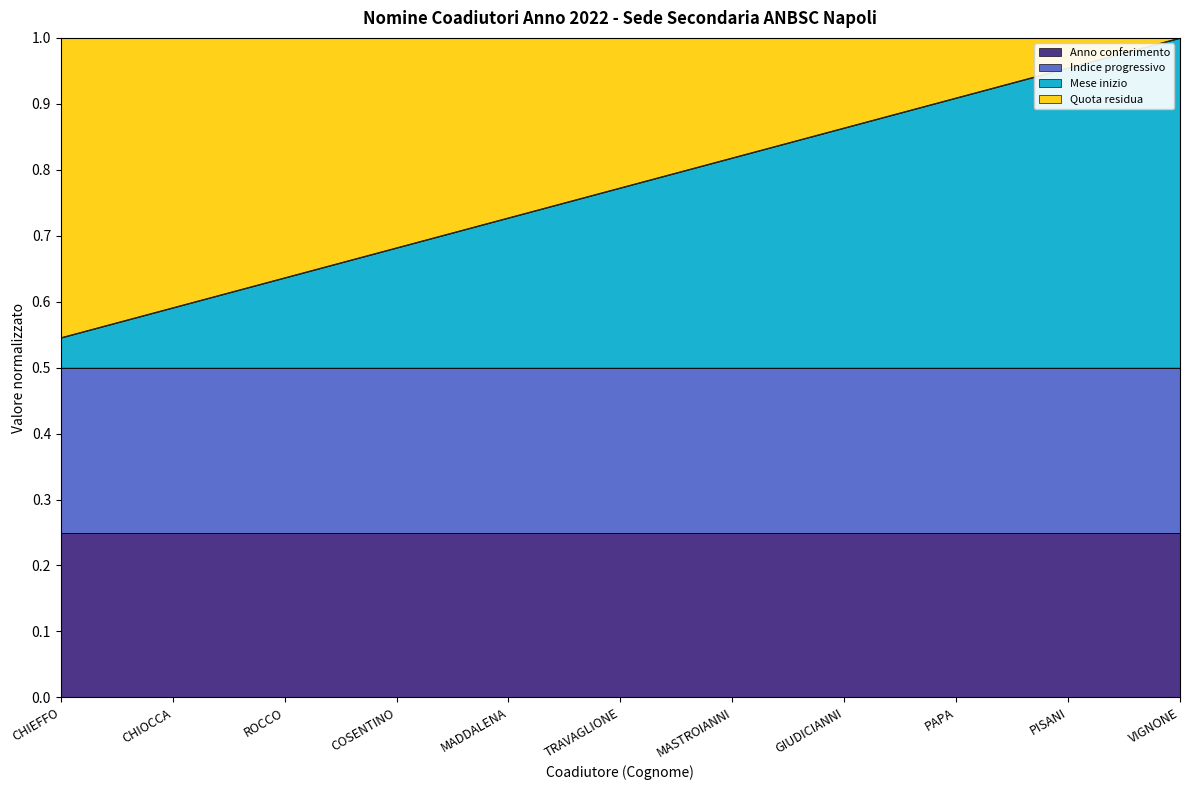

Does the chart display data point markers on the line(s)?

No